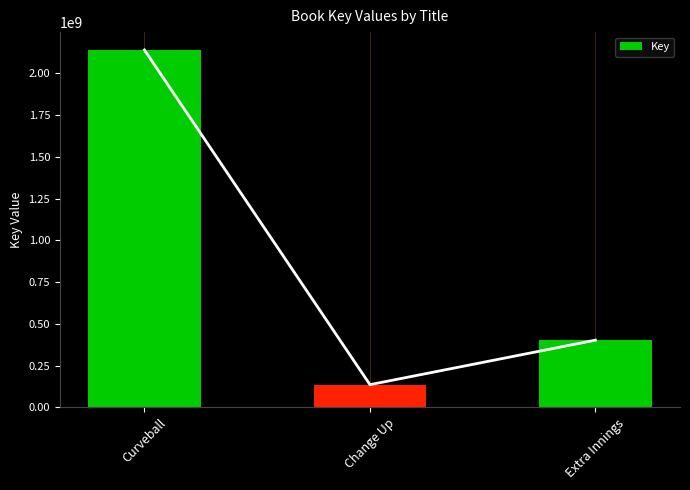

Reading left to right, transcribe all the data shown in this chart.

Curveball=2140602481	Change Up=136319544	Extra Innings=402984225